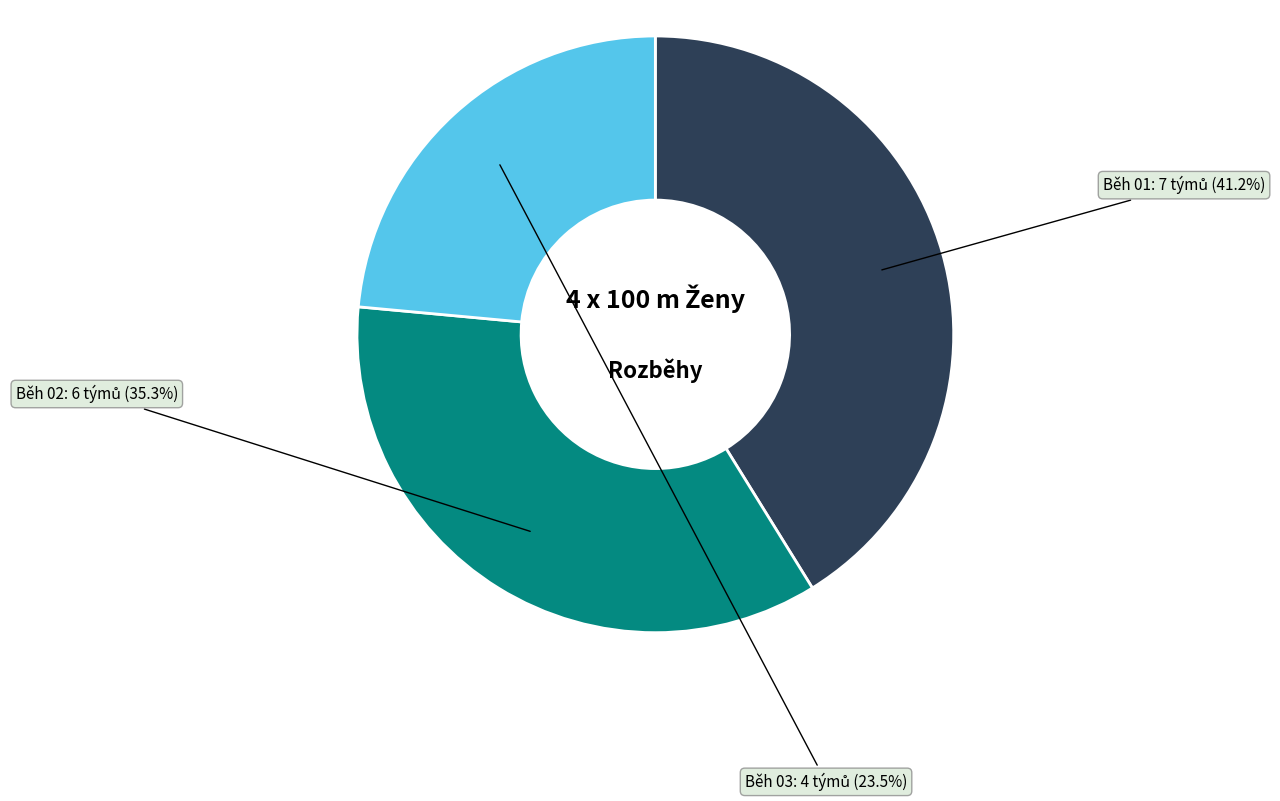

Is there any slice that represents more than half of the pie?

No